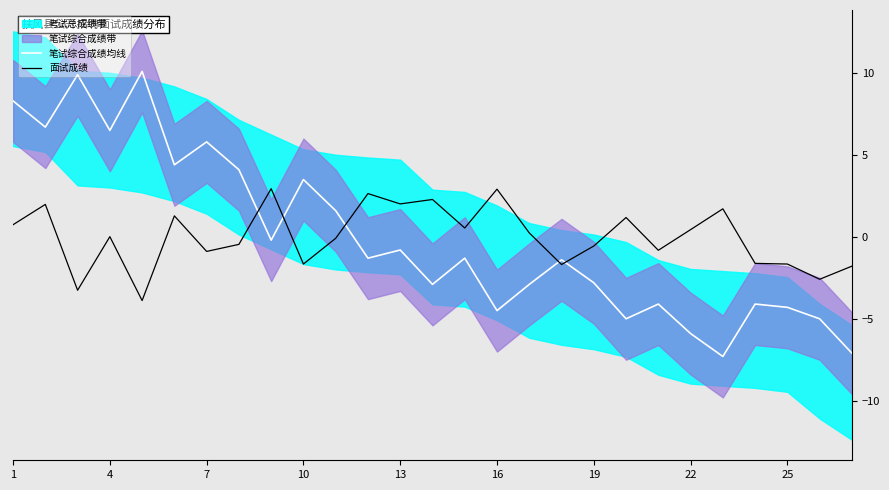

How many values in 面试成绩 are above zero?

14